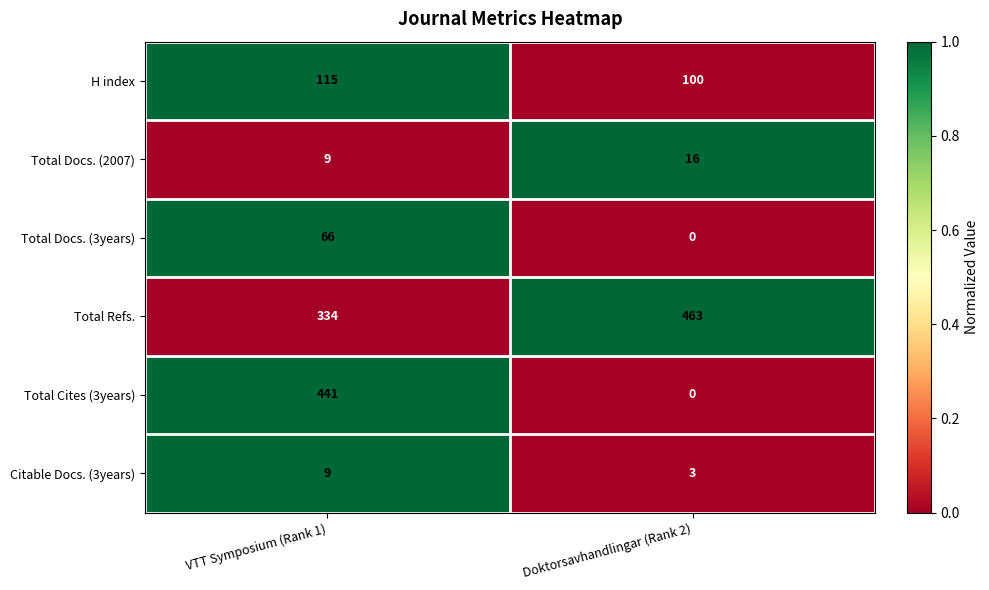

Which series has the widest spread of values?

Total Cites (3years)